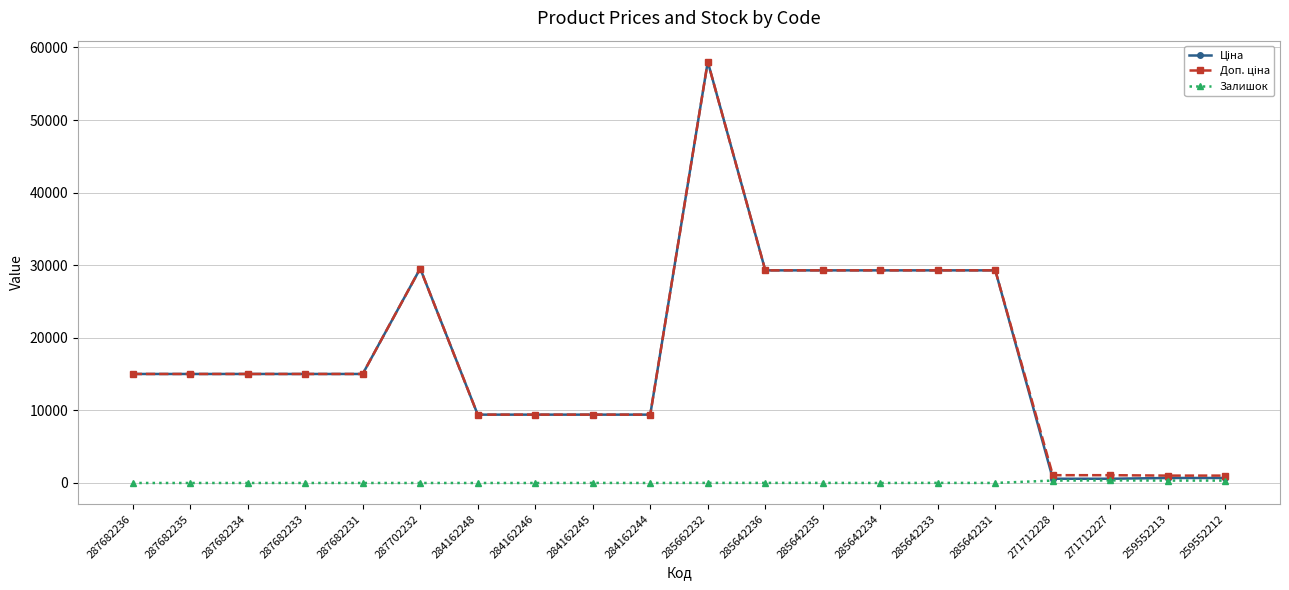

What is the total value across all series at 285642234?

58589.8